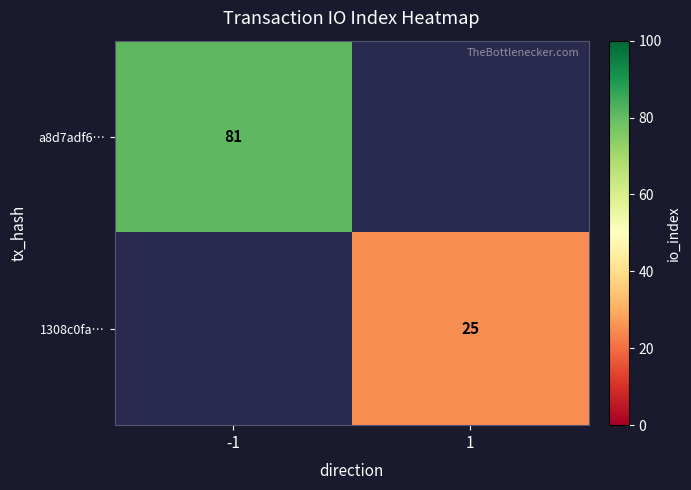

Which category has the lowest value across all series?

1